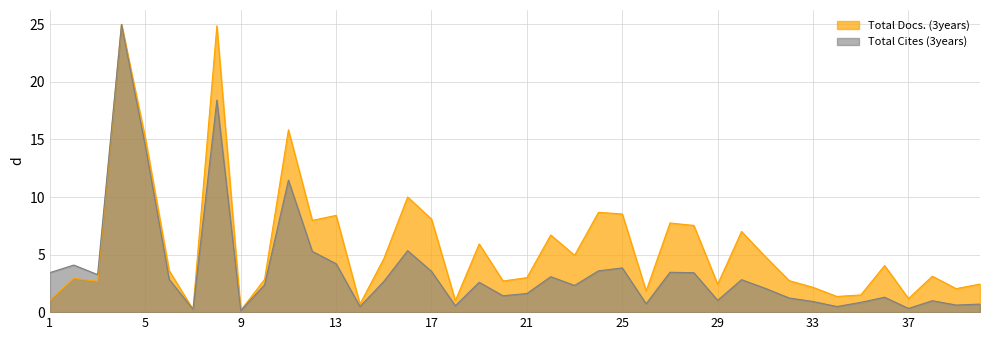

Which series changed the most between 20 and 34?

Total Docs. (3years)